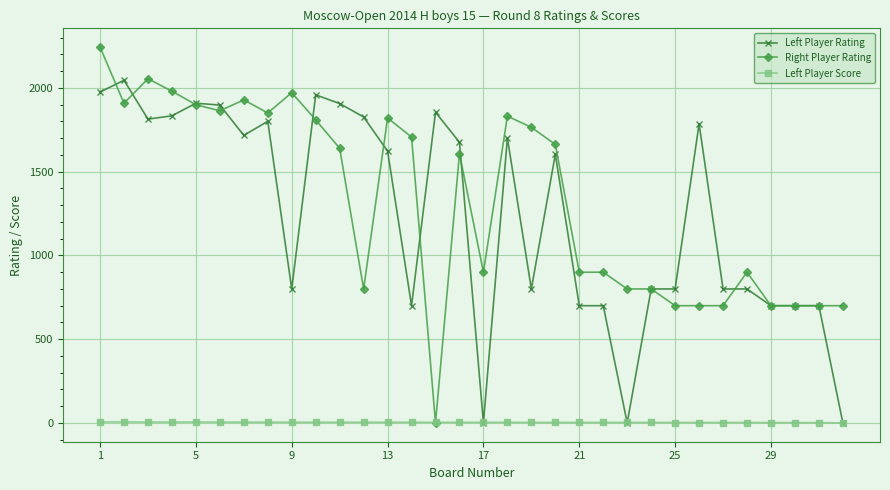

List the series in order of their peak value, highest first.

Right Player Rating, Left Player Rating, Left Player Score